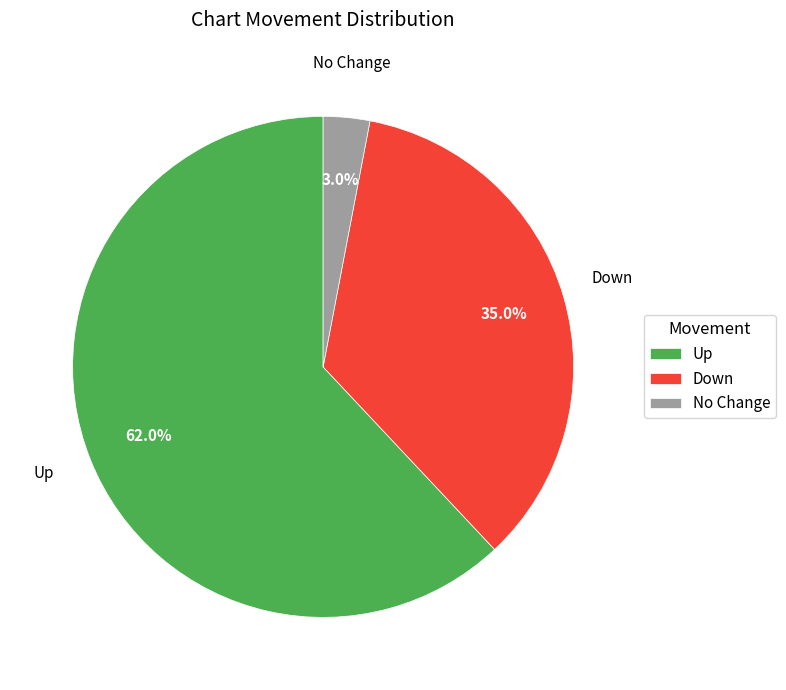

What is the largest slice in the pie chart?

Up